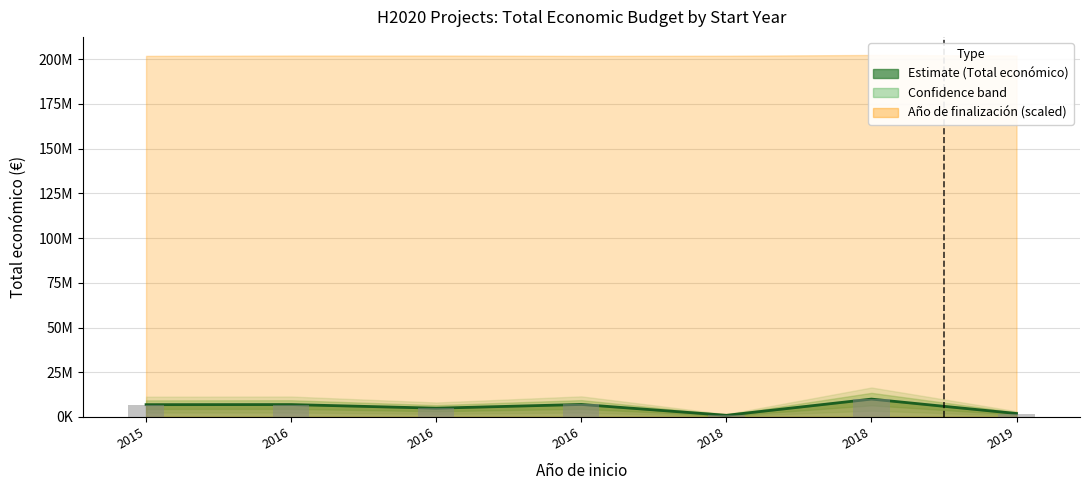

What is the value of the 7th bar from the left?

1895856